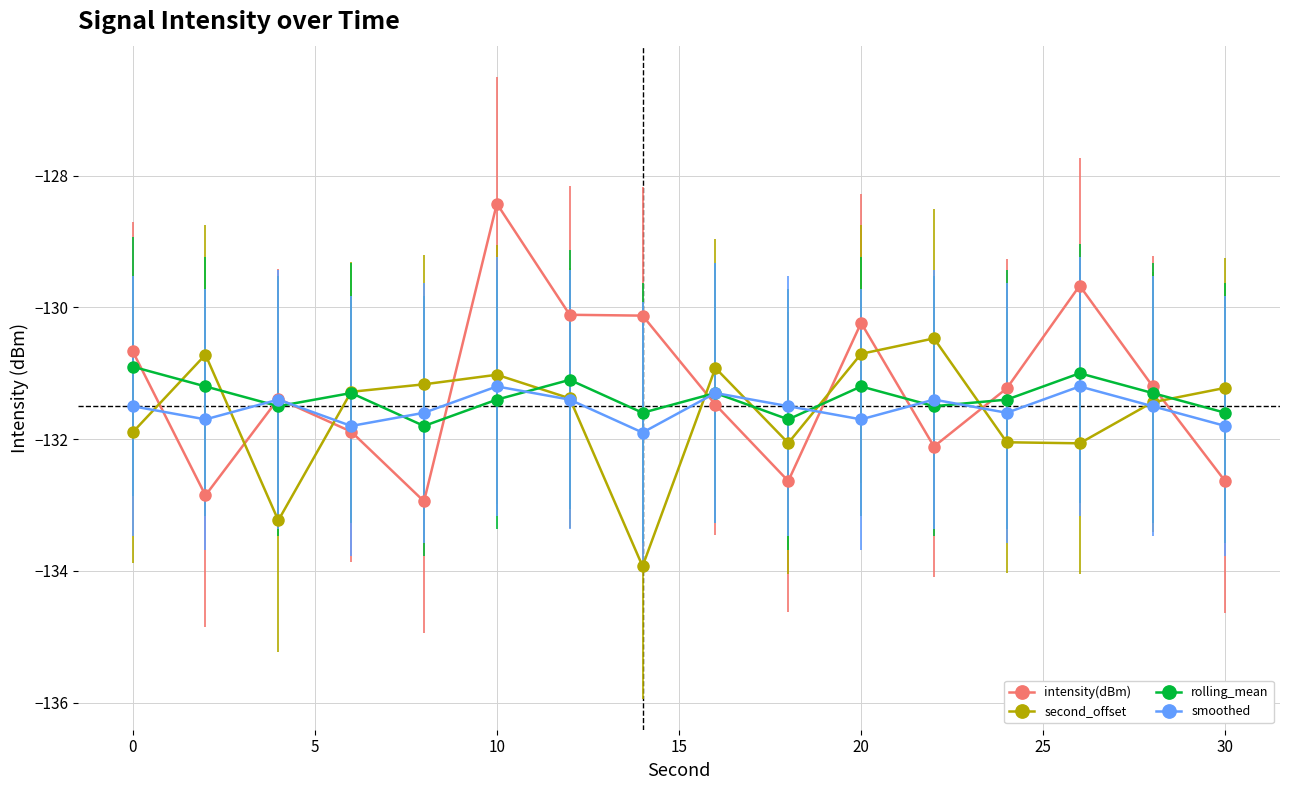

True or false: intensity(dBm) and second_offset cross at least once.

True